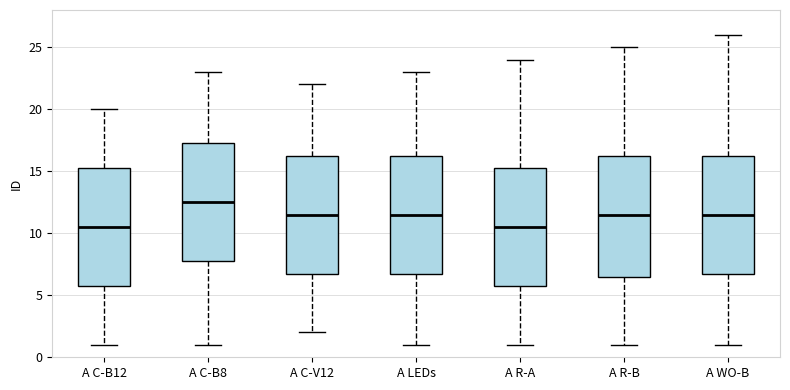

Where does the upper whisker of the box for A R-B end on the y-axis? The values are not printed on the chart, so give them approximately, as read against the axis.

25.0